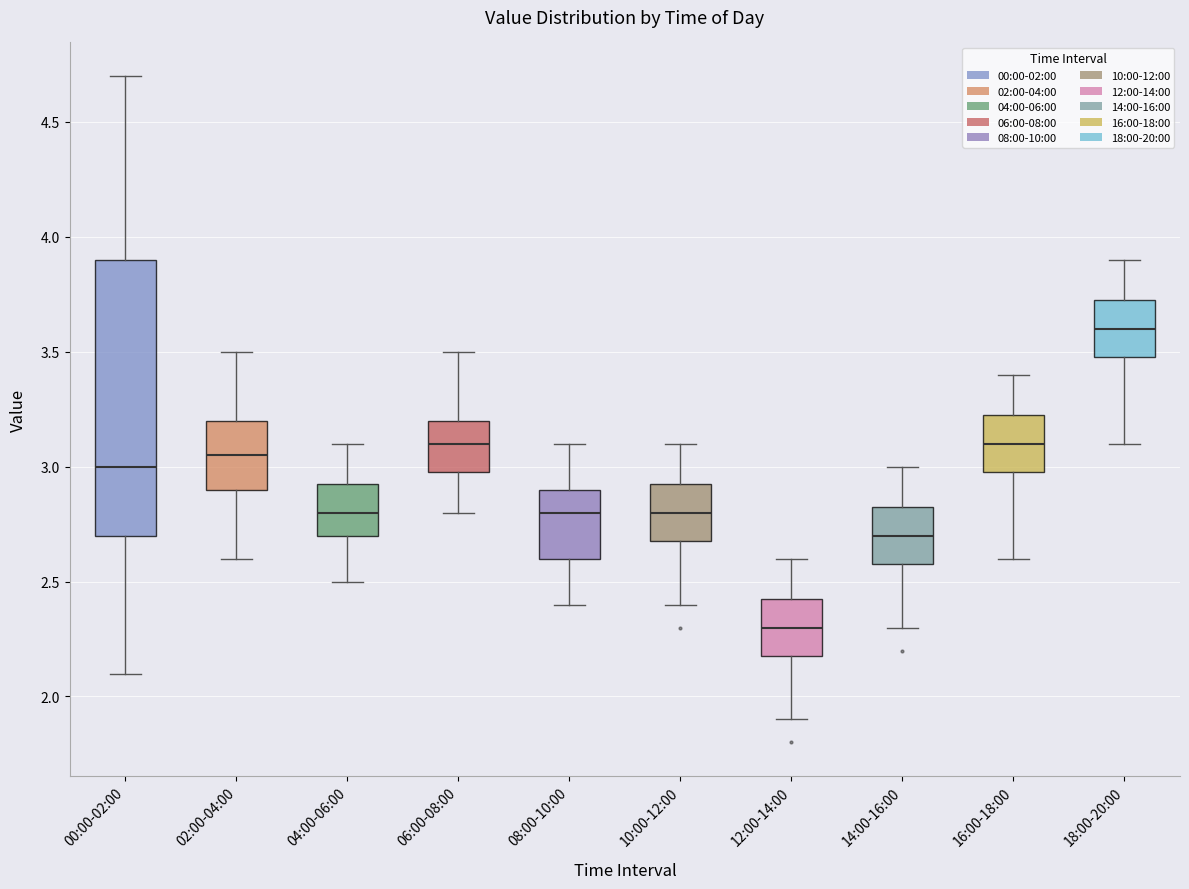

Reading left to right, read every box against the y-axis: the position of its median line, the range the box covers, and the ends of its whiskers. The values are not printed on the chart, so give them approximately, as read against the axis.

00:00-02:00: median 3.00, box 2.70 to 3.90, whiskers 2.10 to 4.70
02:00-04:00: median 3.05, box 2.90 to 3.20, whiskers 2.60 to 3.50
04:00-06:00: median 2.80, box 2.70 to 2.95, whiskers 2.50 to 3.10
06:00-08:00: median 3.10, box 3.00 to 3.20, whiskers 2.80 to 3.50
08:00-10:00: median 2.80, box 2.60 to 2.90, whiskers 2.40 to 3.10
10:00-12:00: median 2.80, box 2.70 to 2.95, whiskers 2.40 to 3.10
12:00-14:00: median 2.30, box 2.20 to 2.45, whiskers 1.90 to 2.60
14:00-16:00: median 2.70, box 2.60 to 2.85, whiskers 2.30 to 3.00
16:00-18:00: median 3.10, box 3.00 to 3.25, whiskers 2.60 to 3.40
18:00-20:00: median 3.60, box 3.50 to 3.75, whiskers 3.10 to 3.90